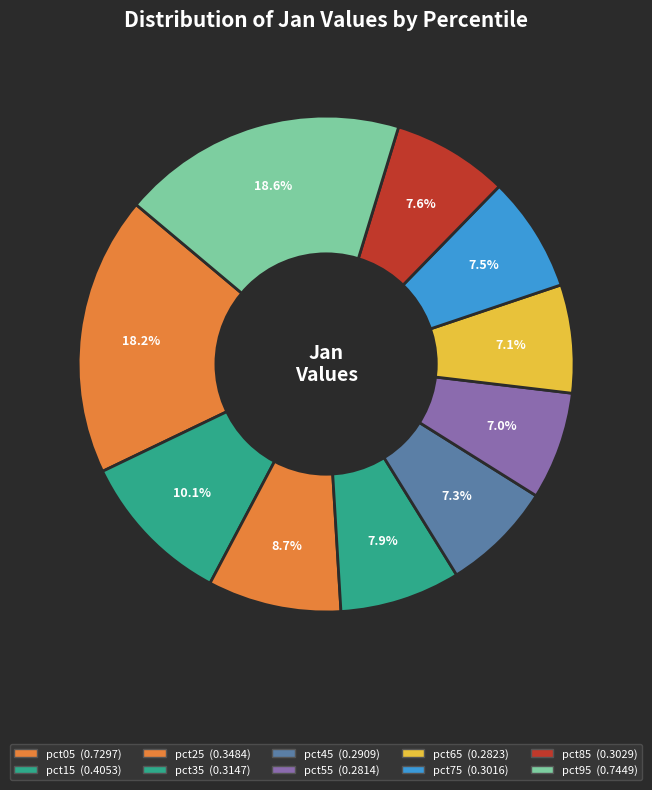

What portion of the pie excludes pct05?

81.8%